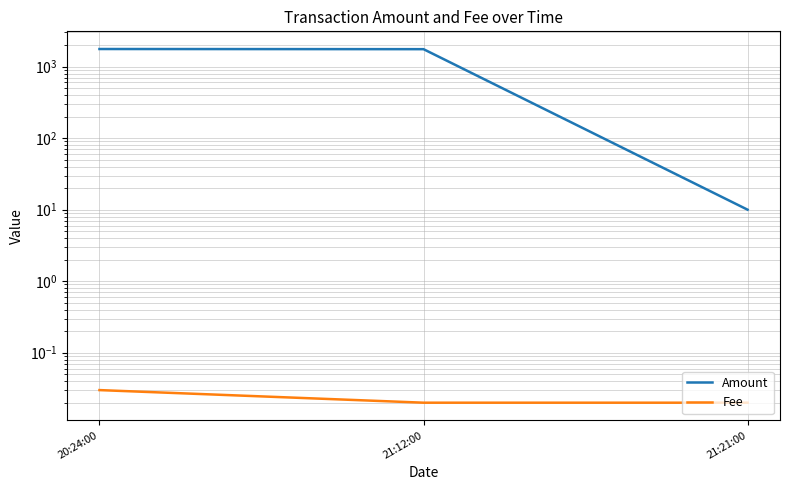

At how many categories does at least one series exceed 1545?

2